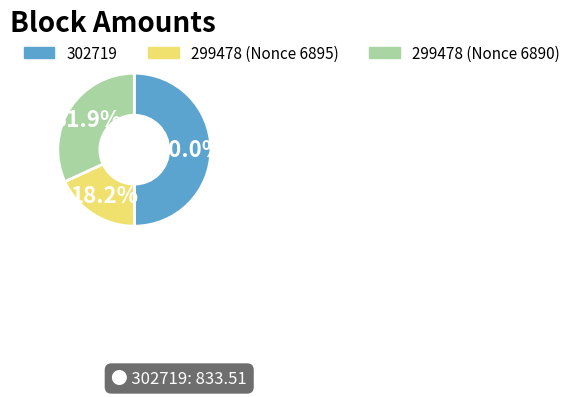

What portion of the pie excludes 299478 (Nonce 6890)?

68.1%